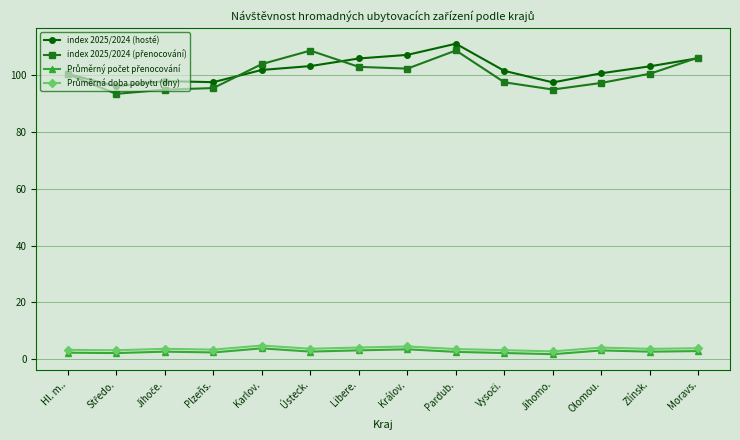

What is the greatest value displayed?

111.1